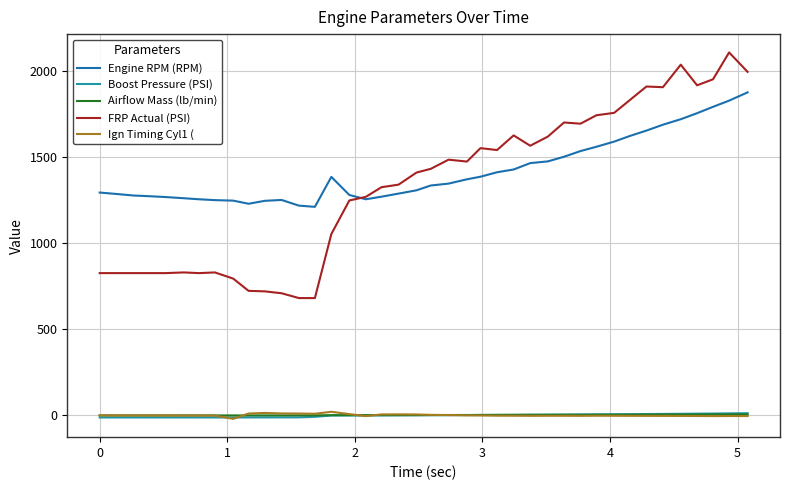

What is the highest value of the FRP Actual (PSI) series?

2109.0